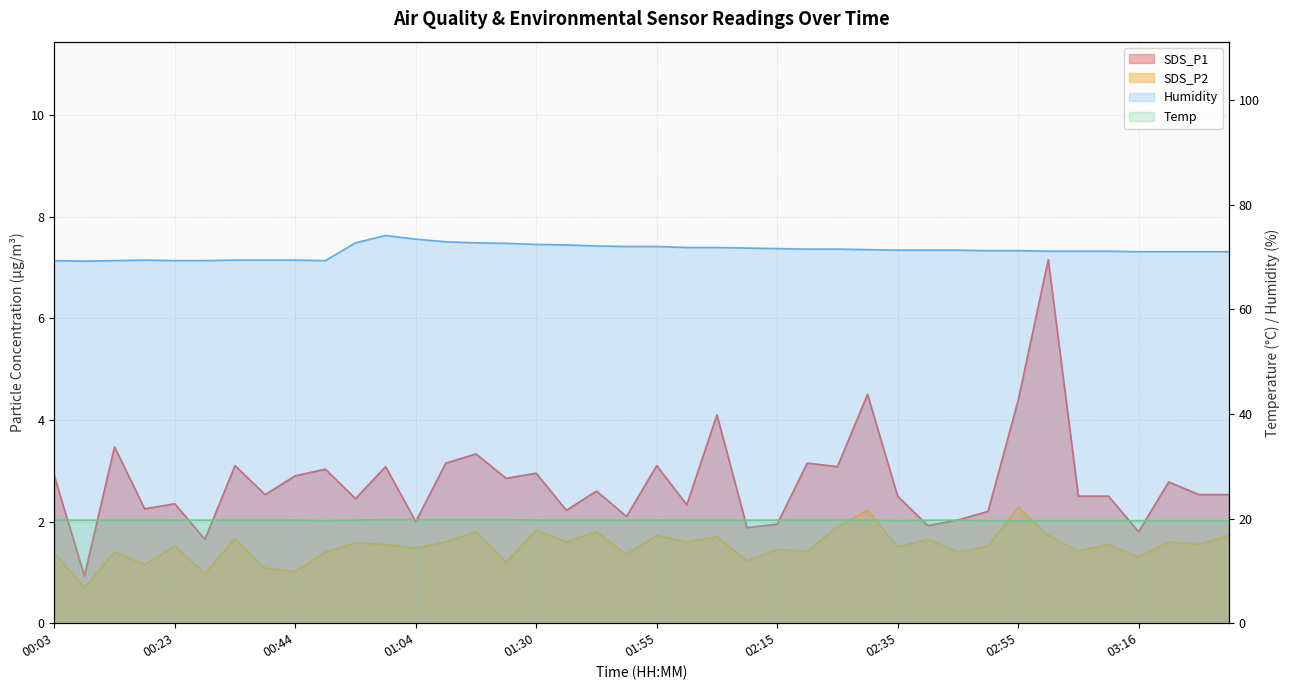

What is the spread (max minus min) of values at 02:00?

70.2